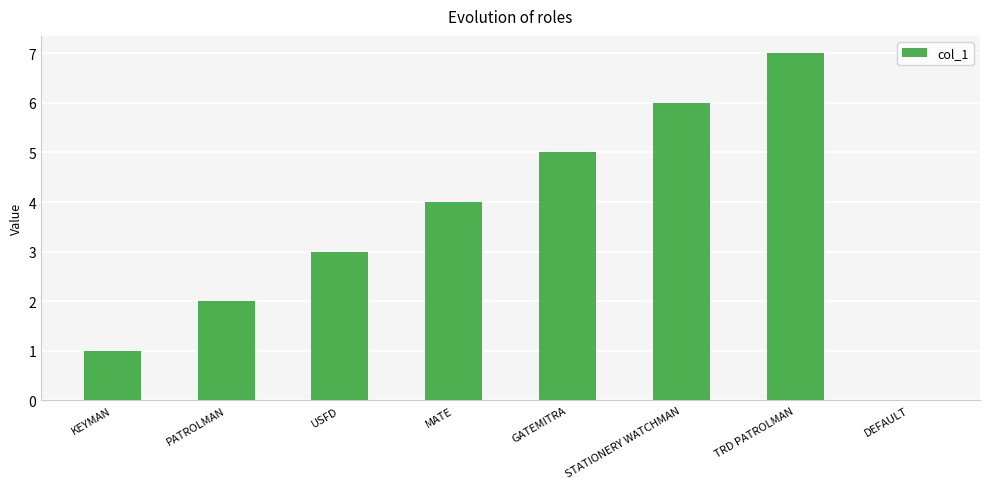

Where is the data nearest to the value 3?

USFD